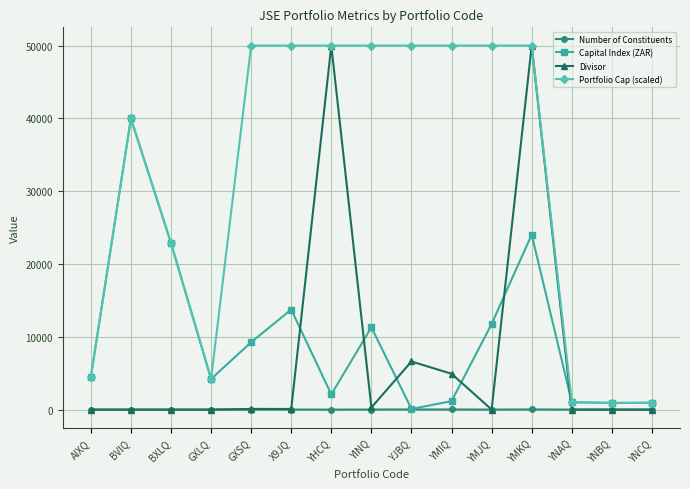

Is the value of Number of Constituents at BXLQ greater than the value of Portfolio Cap (scaled) at YINQ?

No